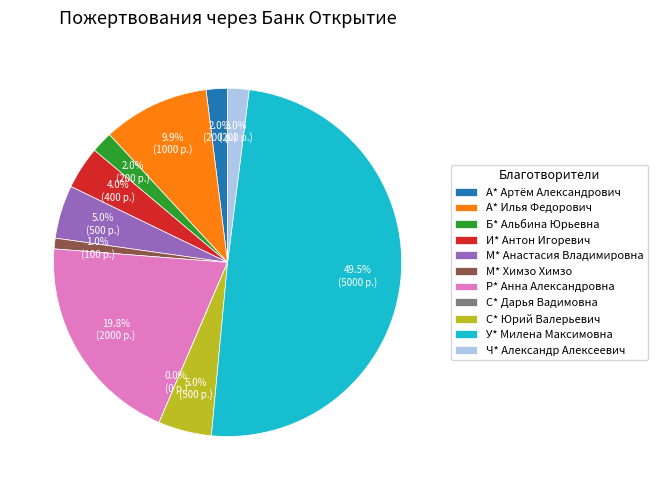

To the nearest percent, what is the average slice percentage?

9%